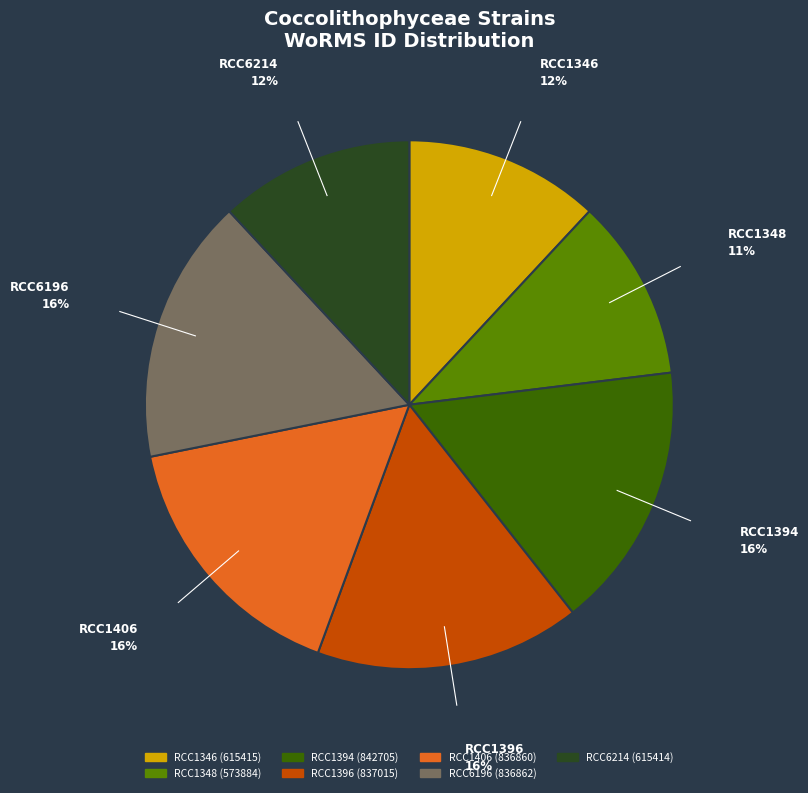

The RCC1346 slice represents 12% of the pie. True or false?

True